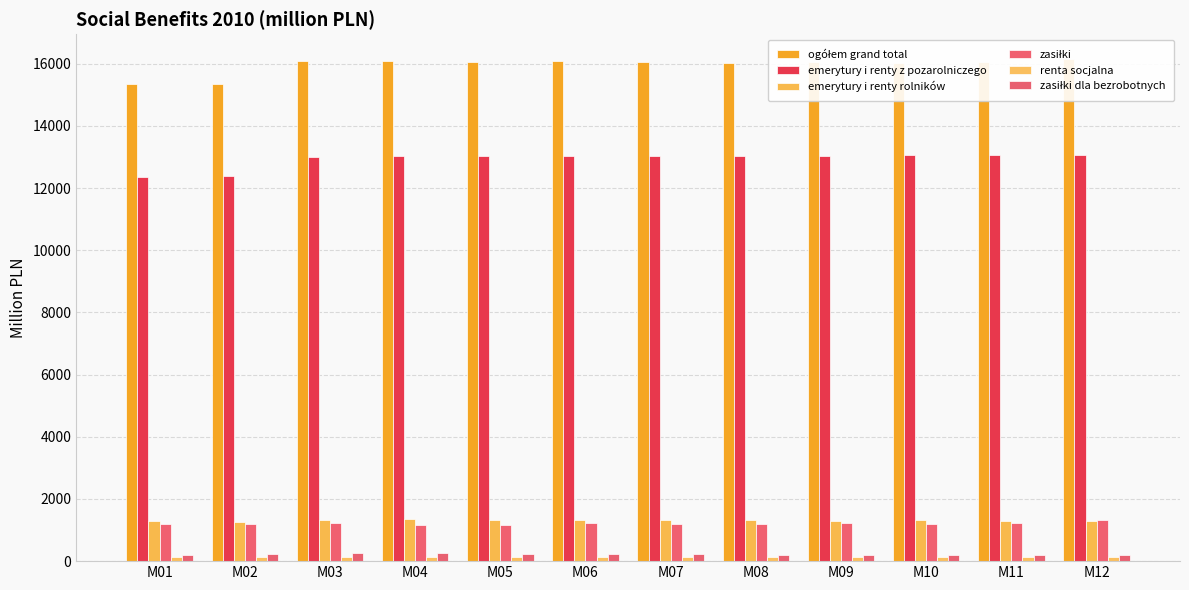

Read the emerytury i renty z pozarolniczego value at M09.

13040.3